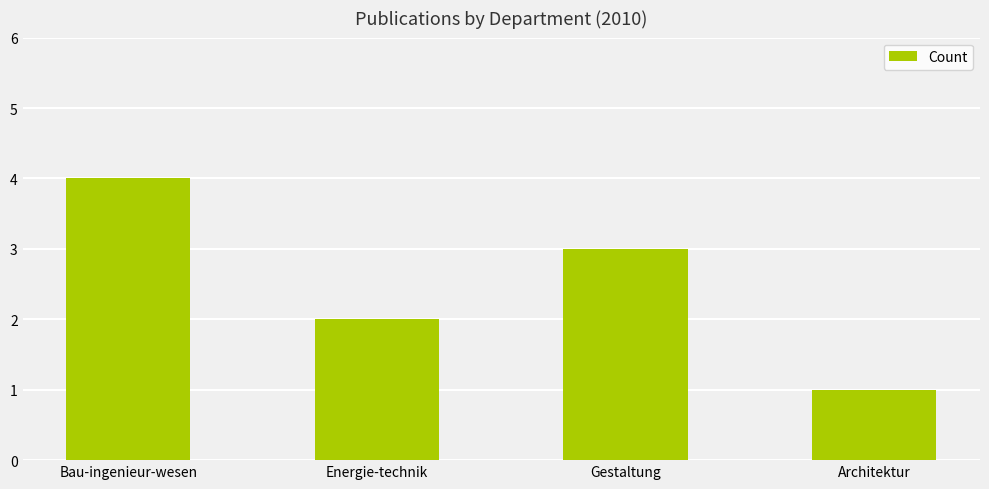

Rank the categories by value from lowest to highest.

Architektur, Energie­technik, Gestaltung, Bau­ingenieur­wesen